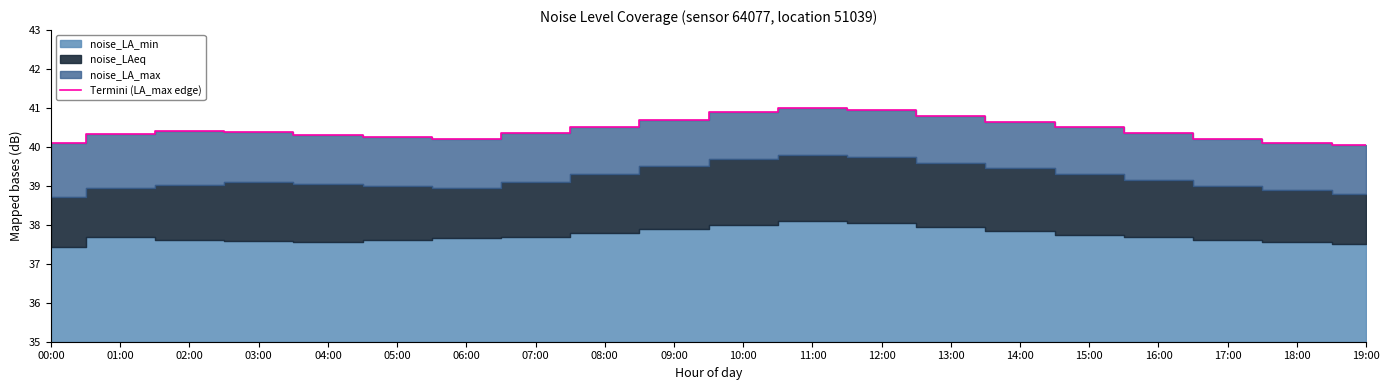

What is the change in value from 00:00 to 11:00?

+0.9